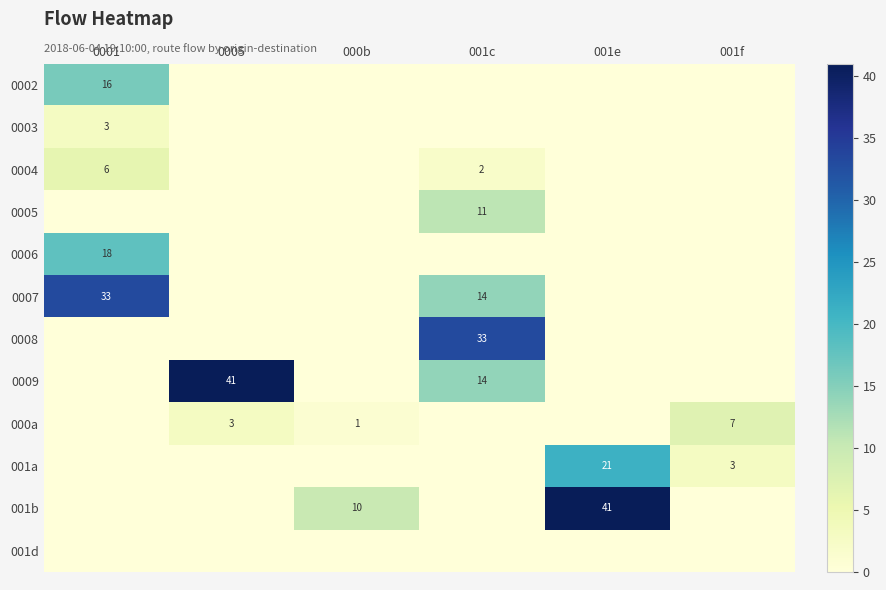

Which label corresponds to the largest value in the chart?

0005